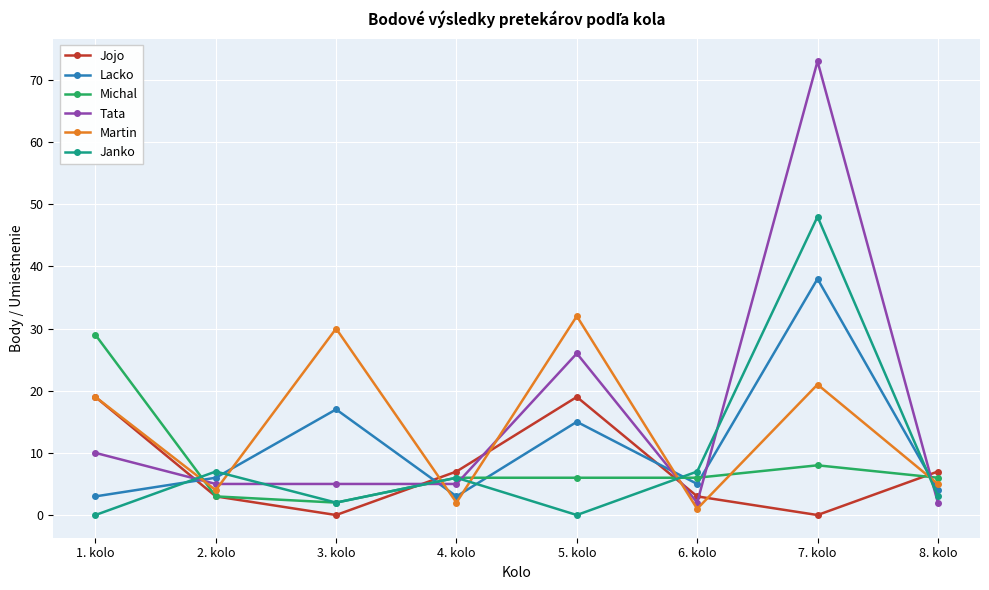

How many lines are shown in the chart?

6